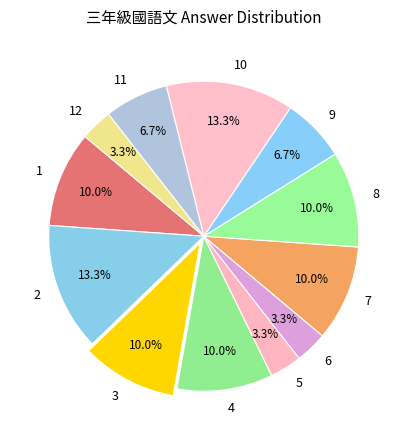

Combined, what portion of the pie is 12 and 7?

13.3%